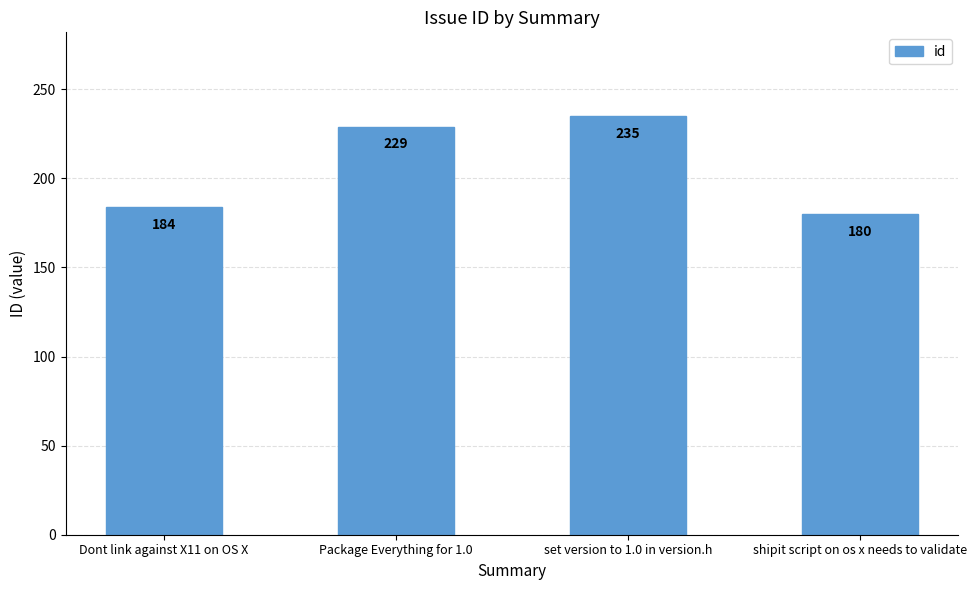

What is the label of the 3rd bar from the right?

Package Everything for 1.0